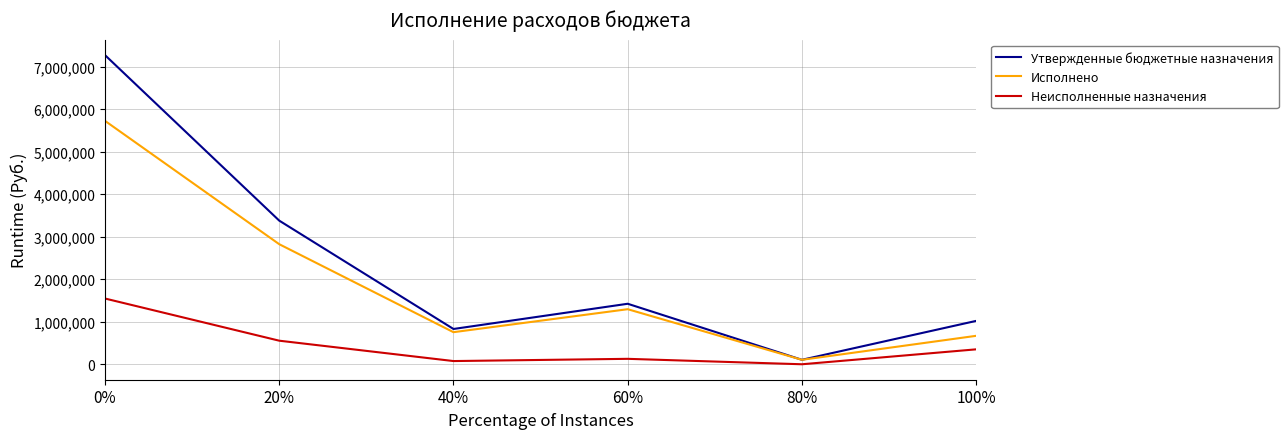

At 0%, list the series in order from largest to smallest.

Утвержденные бюджетные назначения, Исполнено, Неисполненные назначения